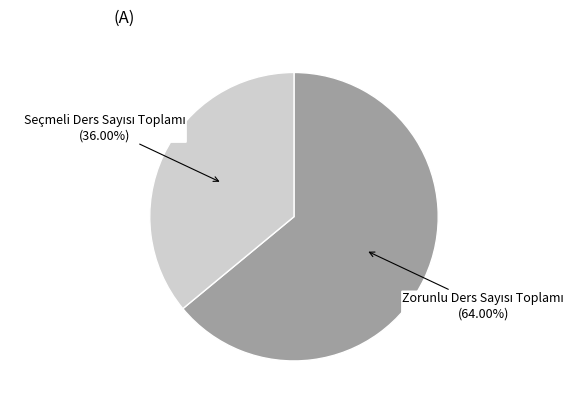

To the nearest percent, what is the difference between the largest and smallest slice percentages?

28%